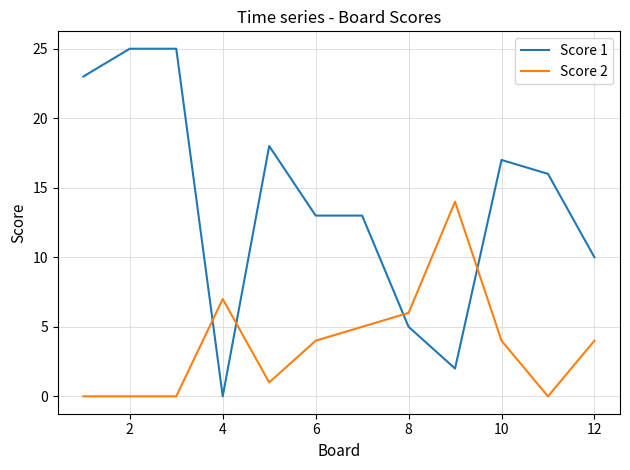

What is the greatest value displayed?

25